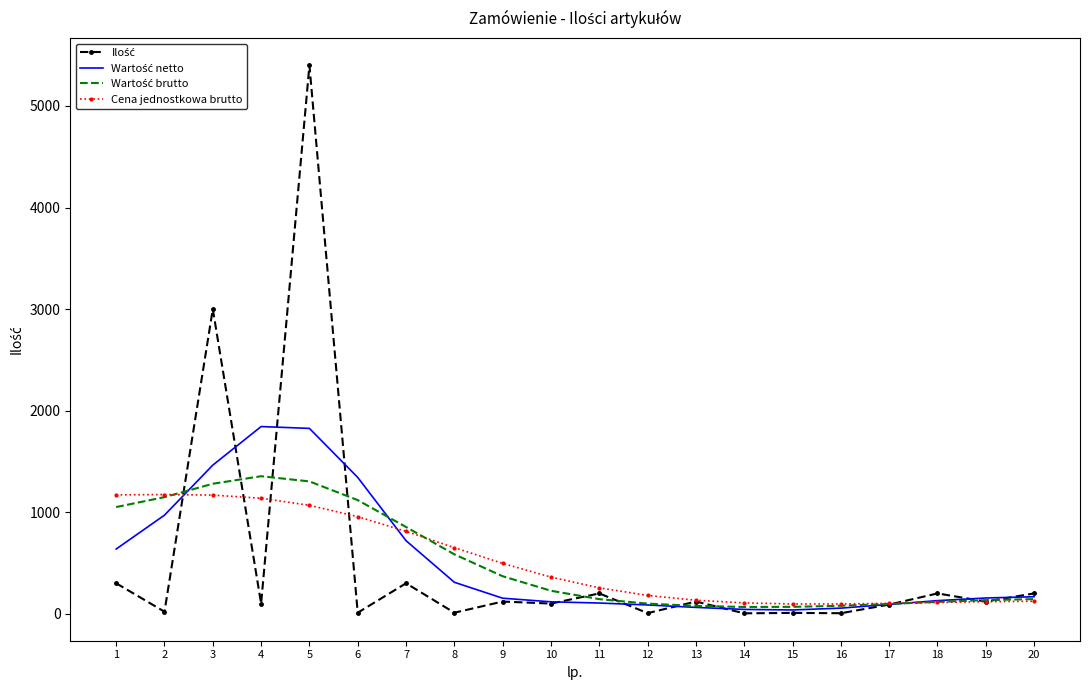

At which category is the sum across all series the highest?

5